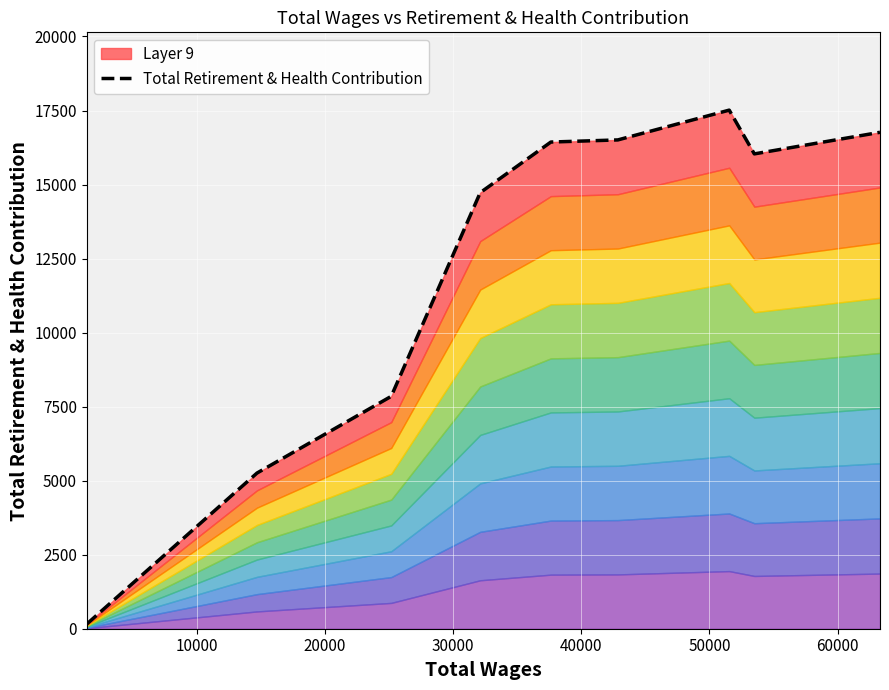

Reading left to right, what are all the values shown in this chart?

158	5257	7848	14726	16435	16507	17513	16035	16764